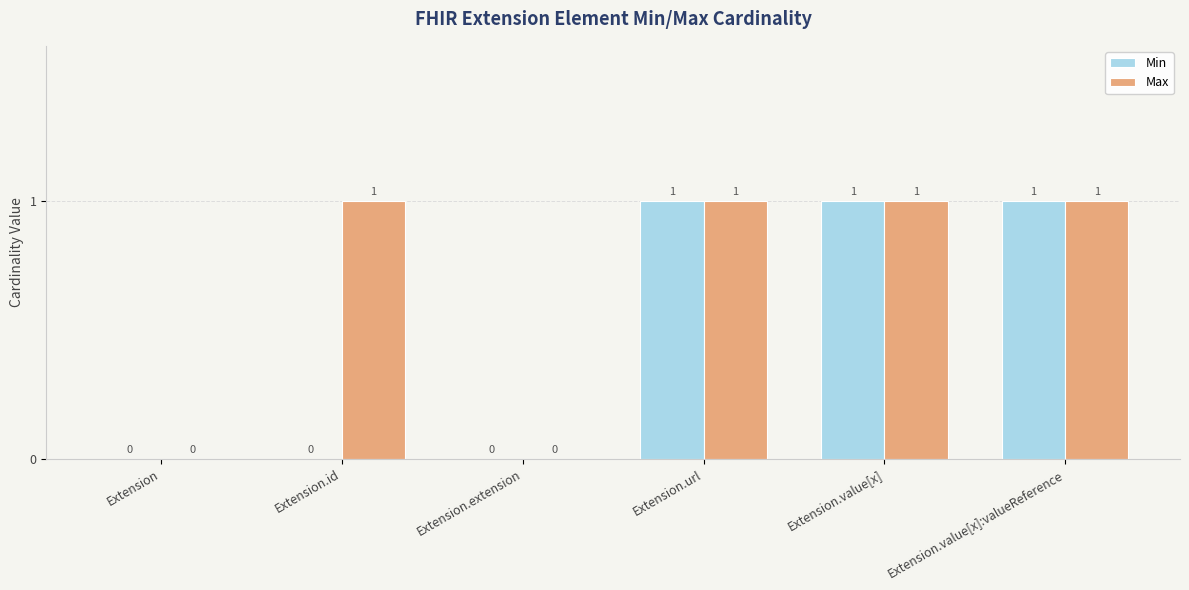

Which series has the largest total across all categories?

Max